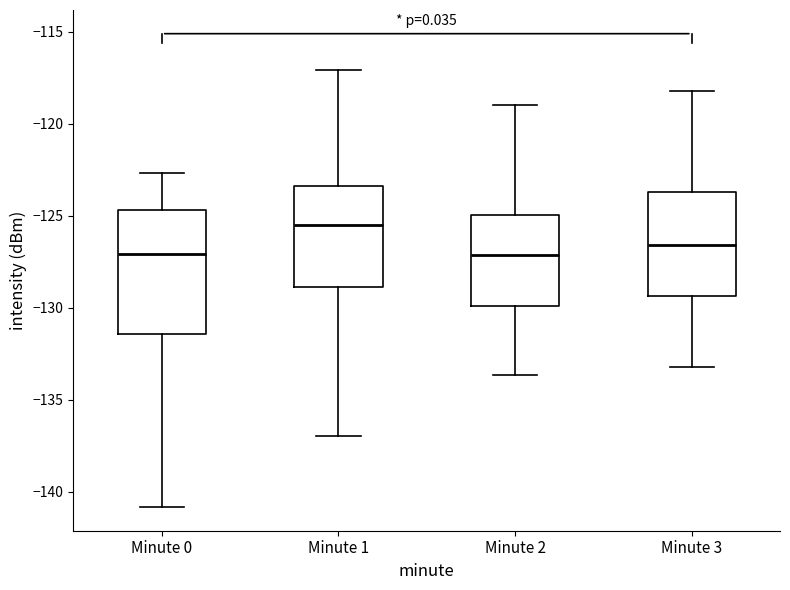

Comparing the boxes themselves (not the whiskers), which one is the tallest?

Minute 0